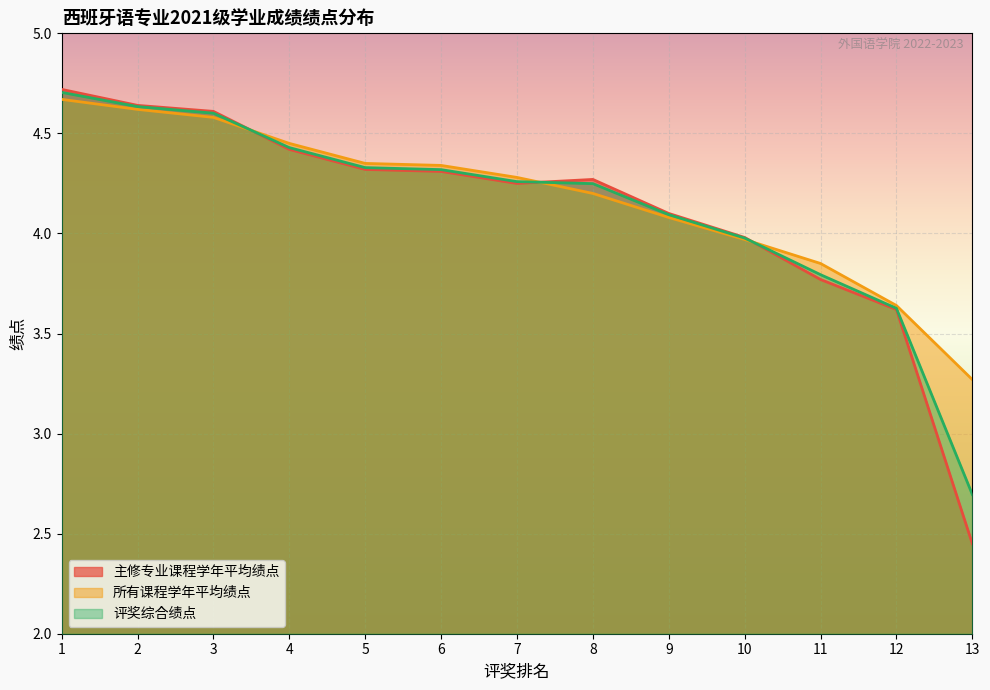

What is the difference between the maximum and minimum values in the 评奖综合绩点 series?

2.0